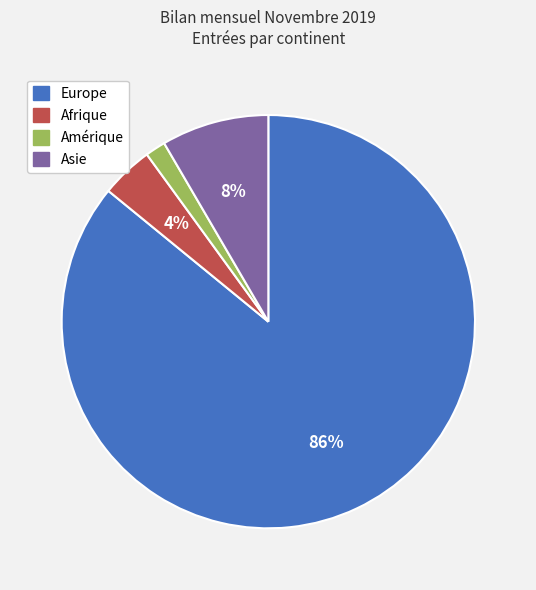

Is there a majority slice in this chart?

Yes